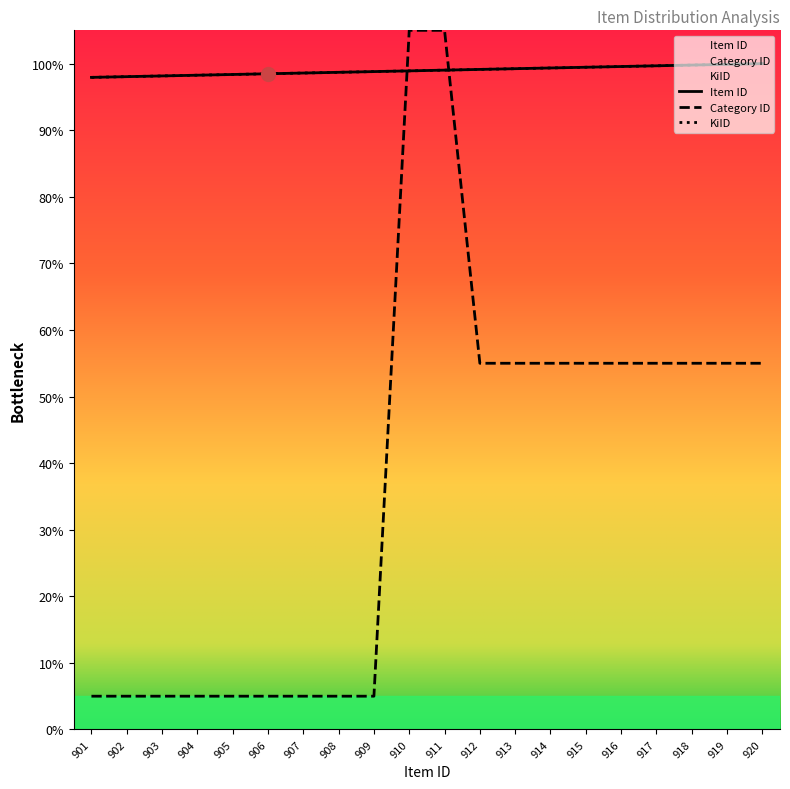

The KiID series shows 98.4 at 905. True or false?

True